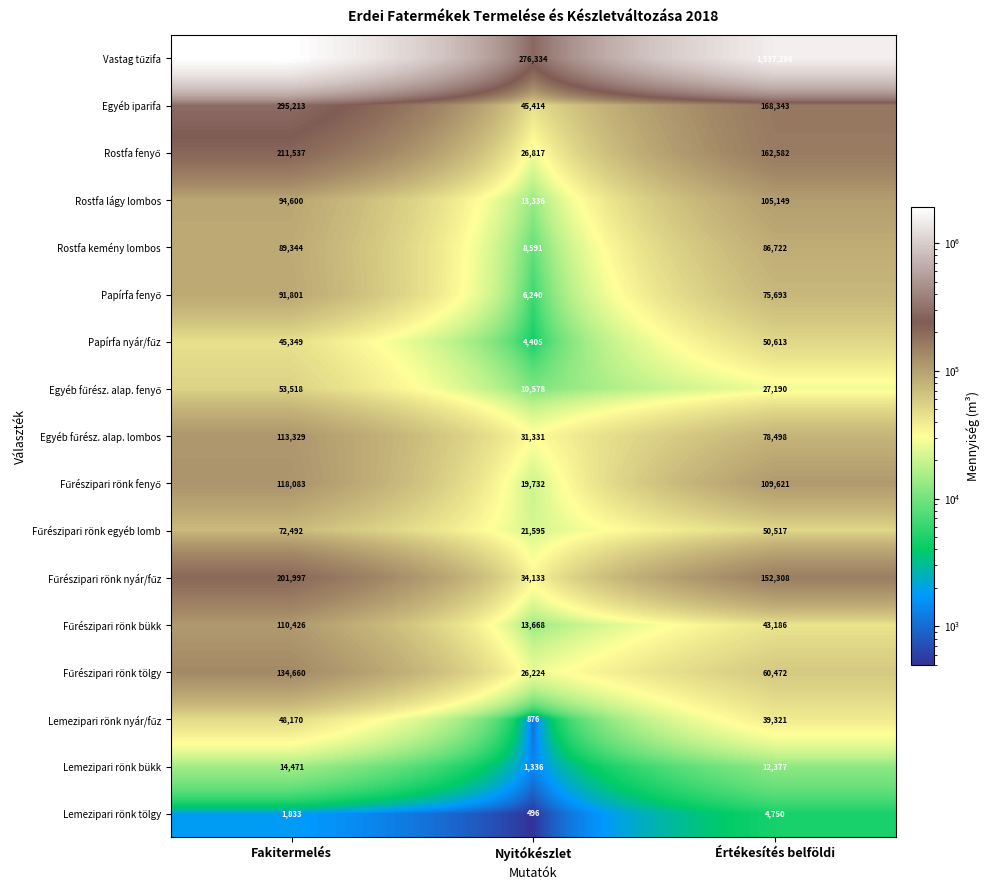

What is the spread (max minus min) of values at Fakitermelés?

1910165